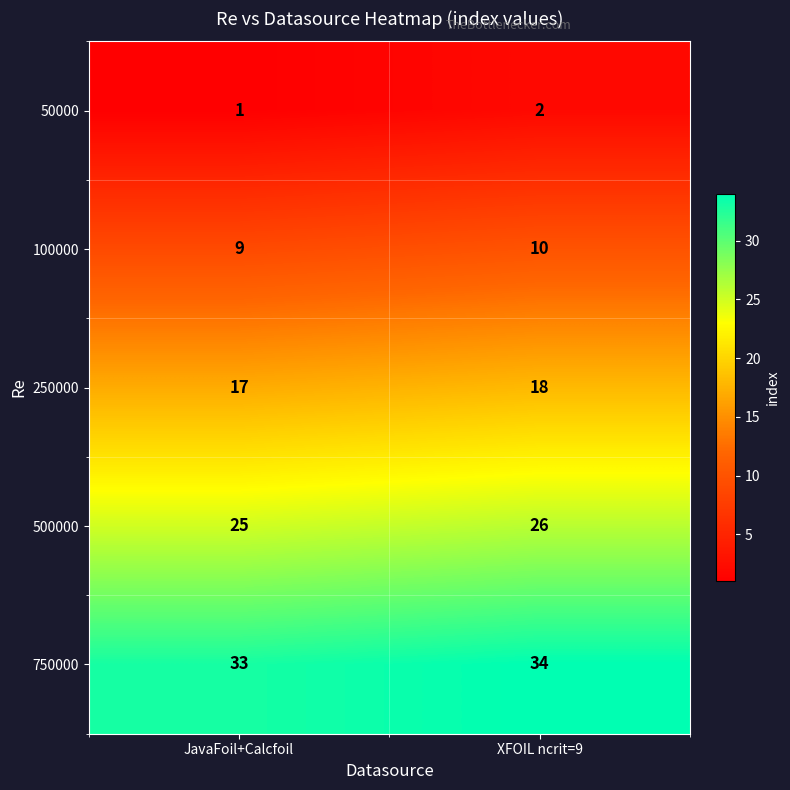

What is the sum of all 500000 values?

51